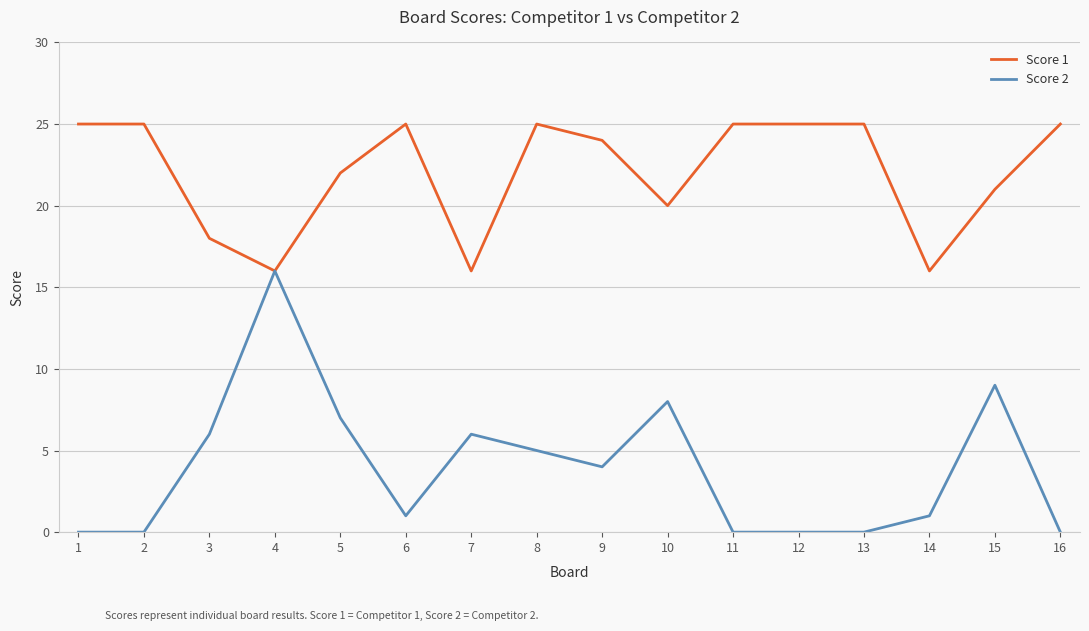

What is the difference between the maximum and minimum values in the Score 1 series?

9